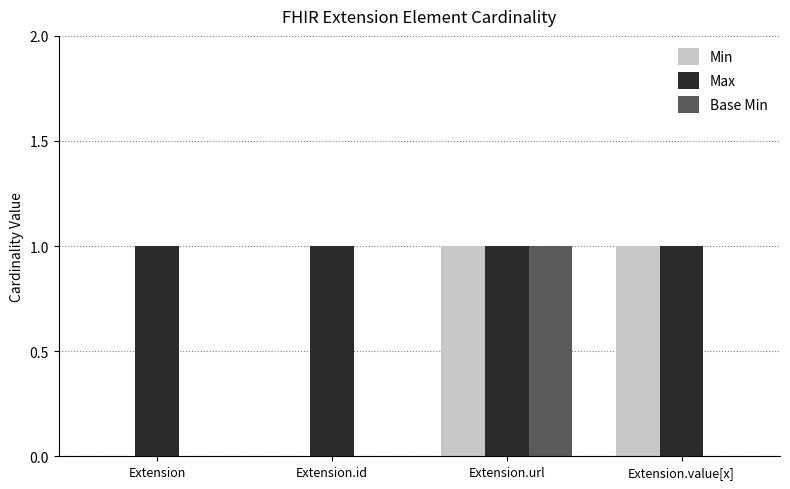

At which category is the sum across all series the highest?

Extension.url